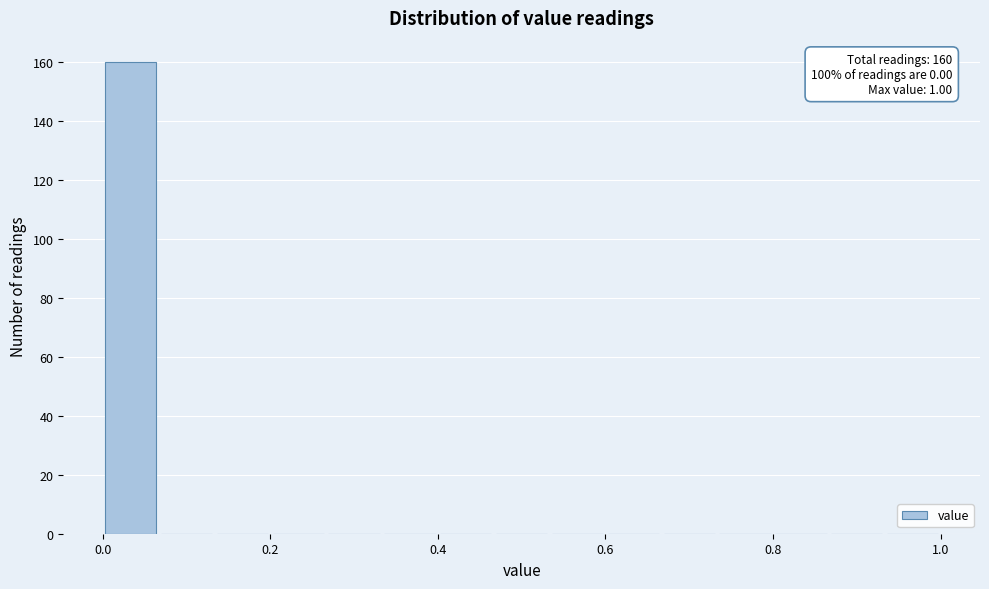

Around what value on the x-axis is the tallest bar? Give the approximate position of its centre, as read against the axis.

0.04